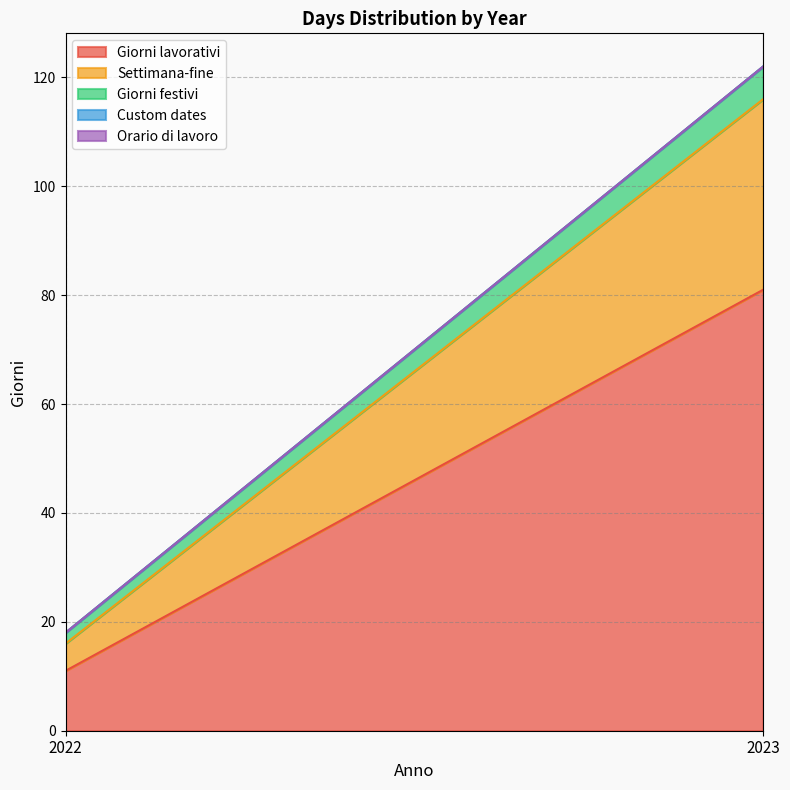

What is the maximum value shown in the chart?

81